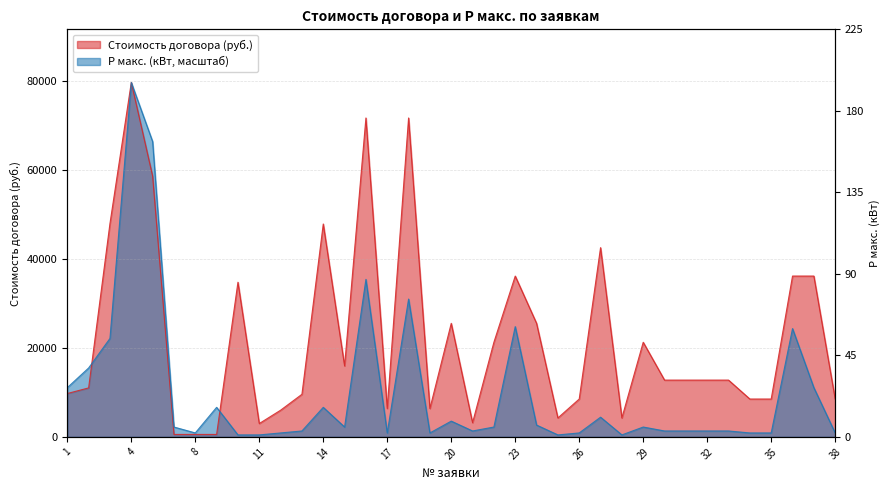

List the series in order of their overall mean, lowest first.

Р макс. (кВт), Стоимость договора (руб.)